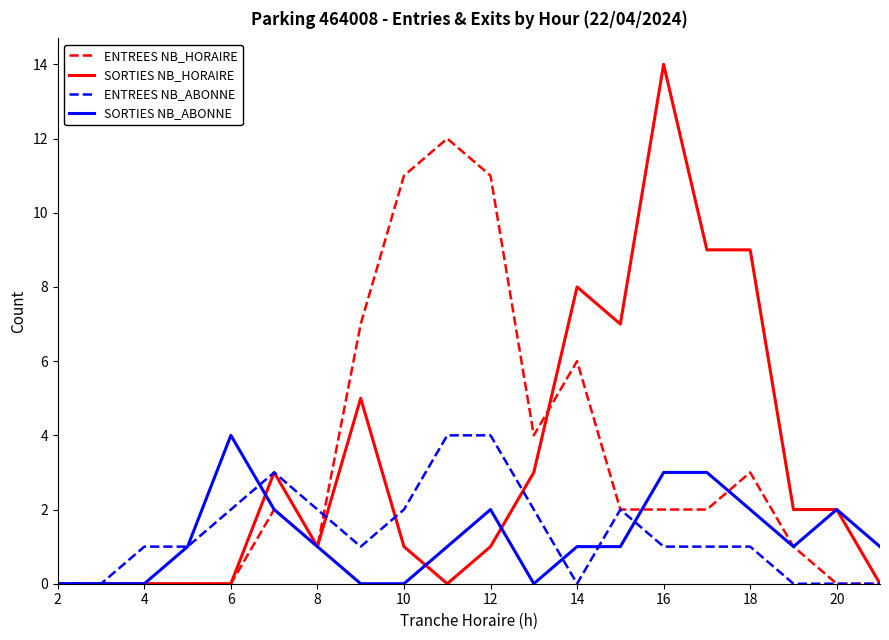

What are all the series names shown in the legend?

ENTREES NB_HORAIRE, SORTIES NB_HORAIRE, ENTREES NB_ABONNE, SORTIES NB_ABONNE